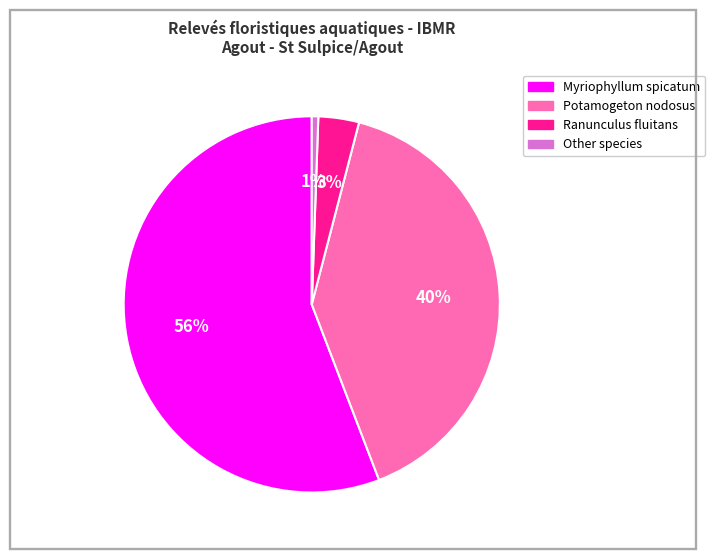

Which category has the biggest portion of the pie?

Myriophyllum spicatum